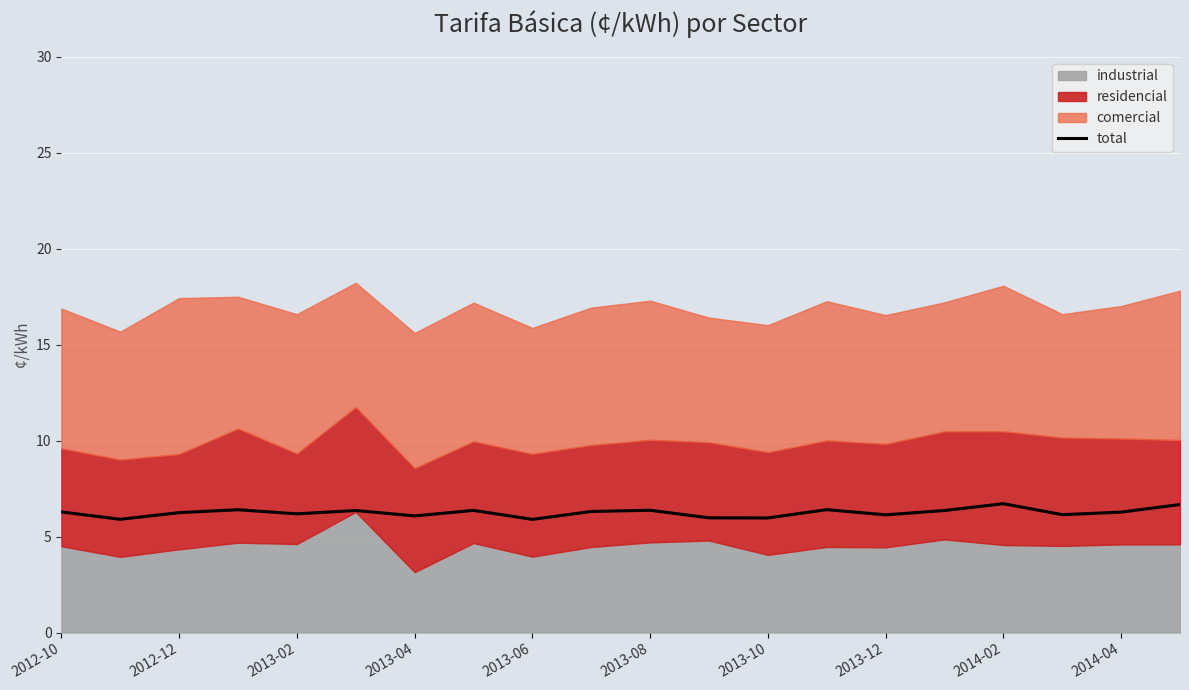

Reading left to right, extract all data points from this chart.

6.3	5.9	6.2	6.4	6.2	6.4	6.1	6.4	5.9	6.3	6.4	6.0	6.0	6.4	6.1	6.4	6.7	6.1	6.3	6.7